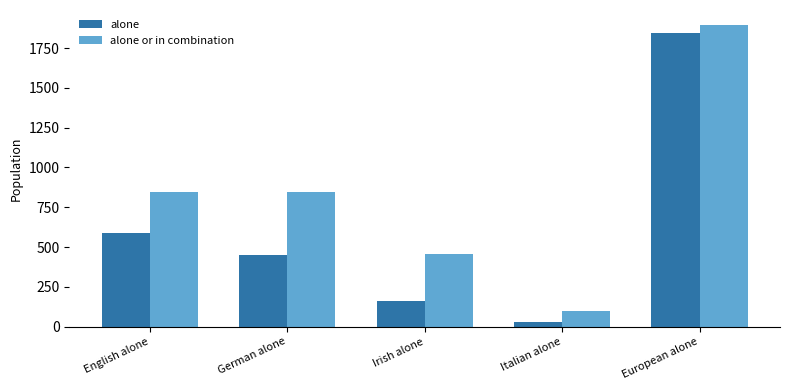

Are the bars grouped side by side (vs. stacked)?

Yes